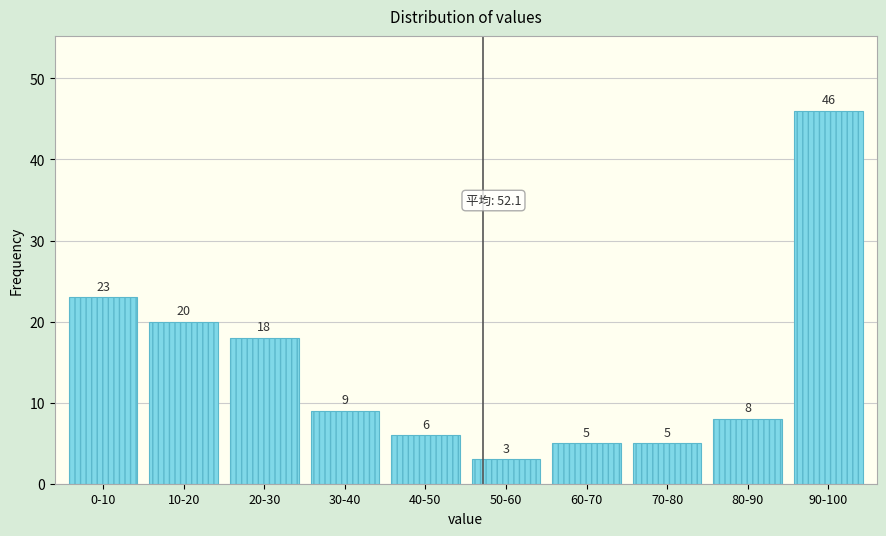

Reading left to right, what are all the values shown in this chart?

23	20	18	9	6	3	5	5	8	46